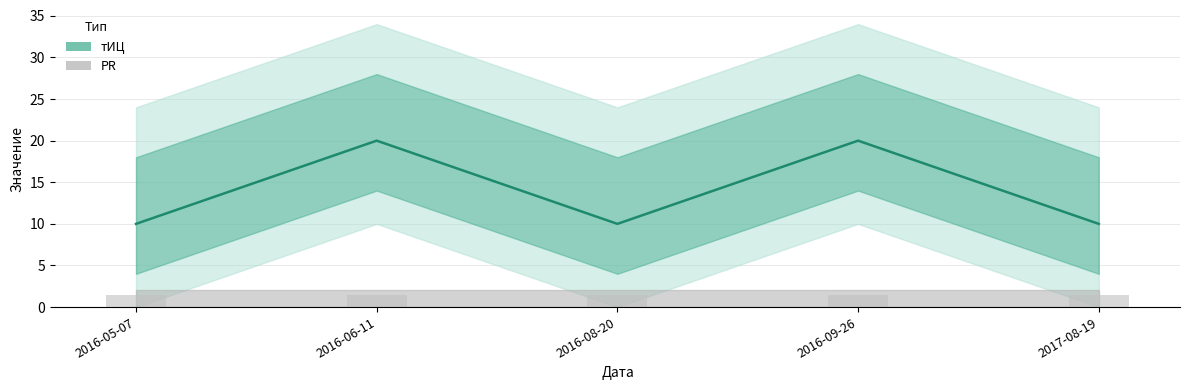

Reading left to right, what are all the values shown in this chart?

10	20	10	20	10